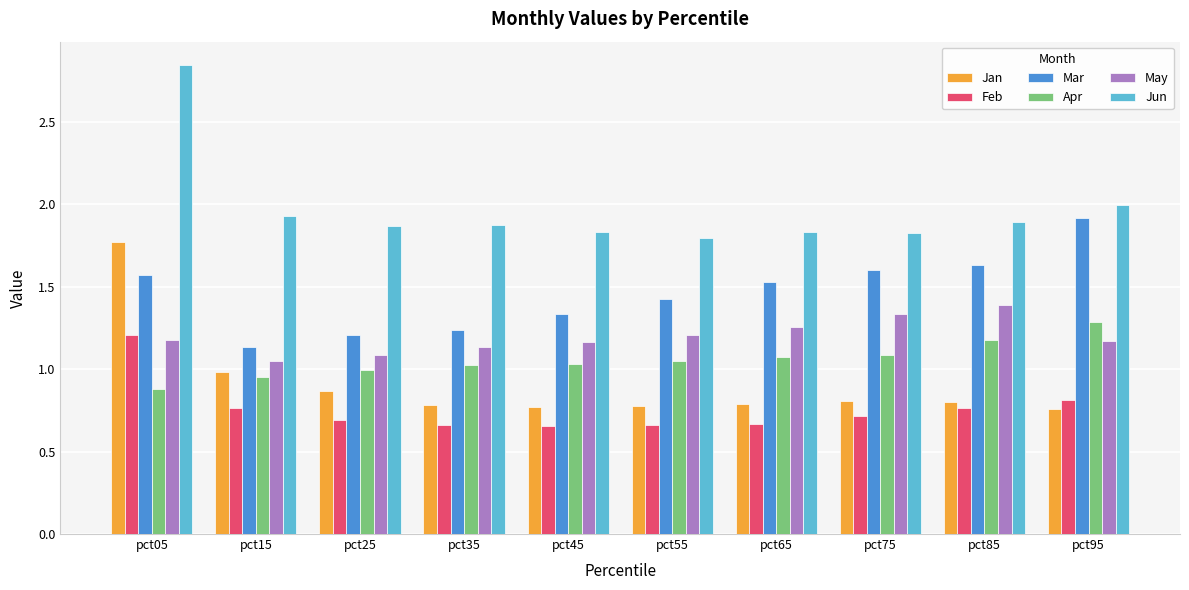

What is the total value across all series at pct05?

9.4